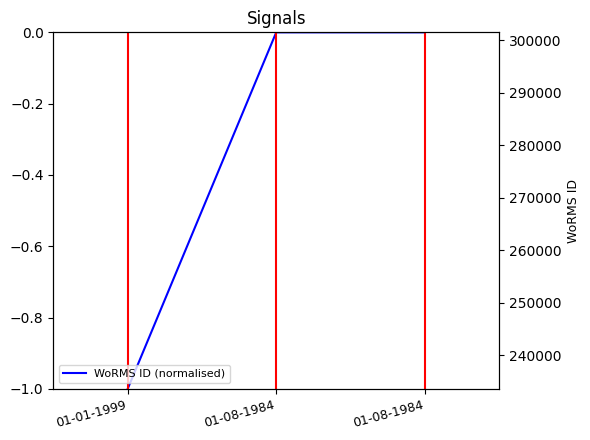

What is the total value across all series at 01-08-1984?

239201